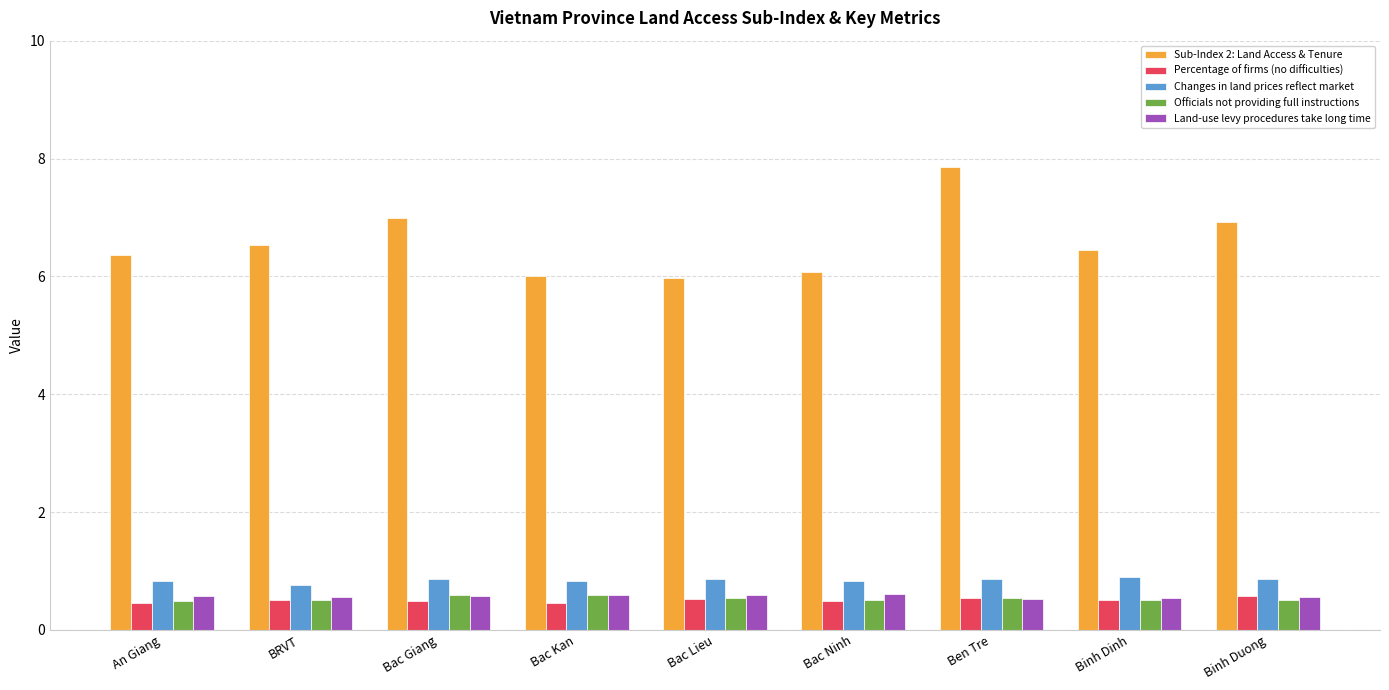

What is the difference between the Changes in land prices reflect market values at An Giang and BRVT?

0.1